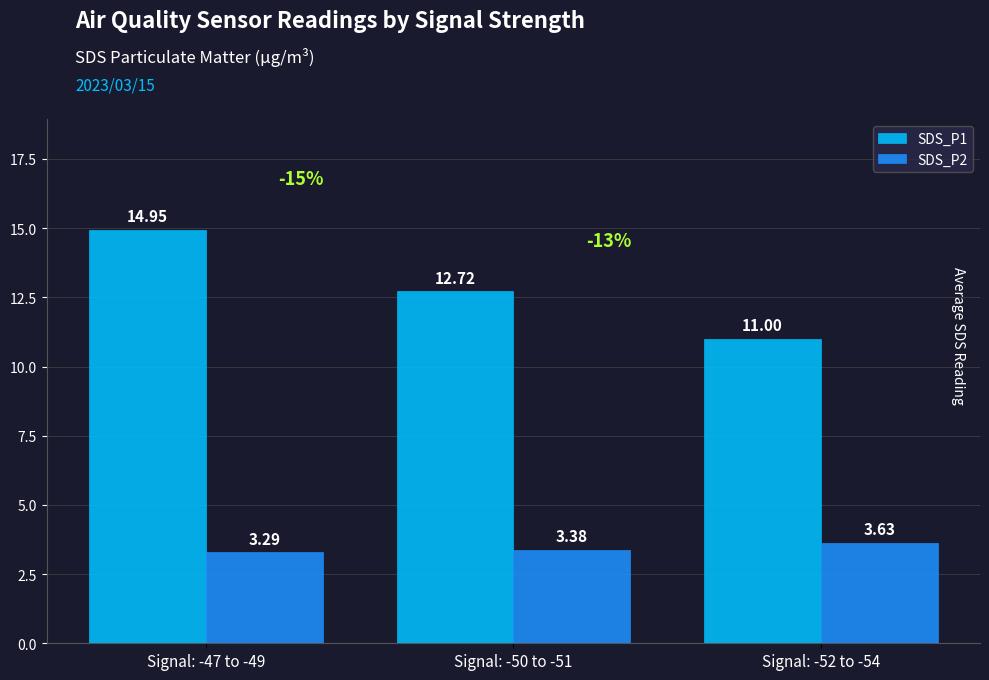

Which series changed the most between Signal: -47 to -49 and Signal: -52 to -54?

SDS_P1